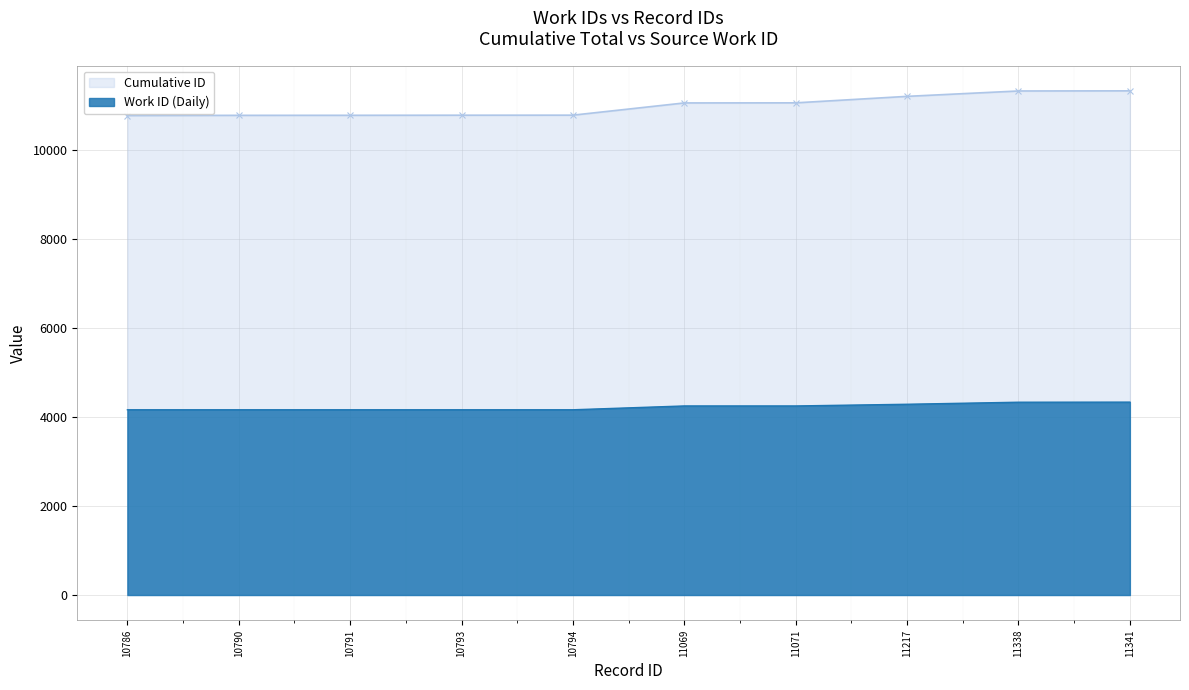

True or false: Work ID (Daily) has more than 2 interior local peaks.

False